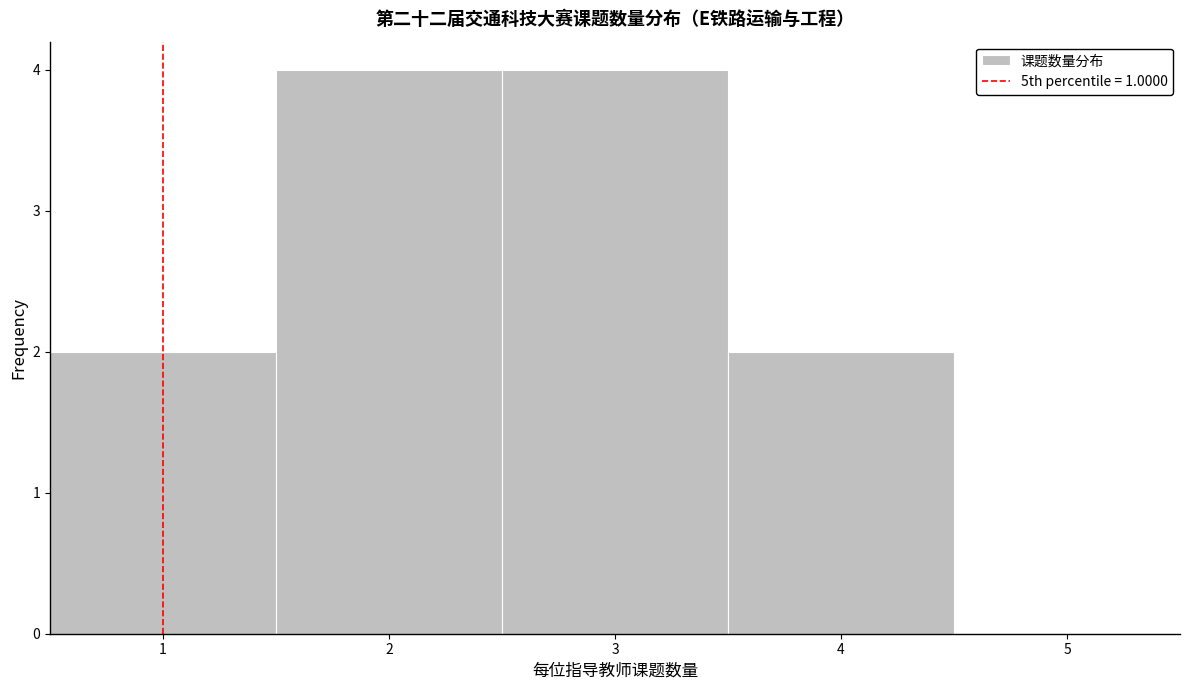

Reading left to right, transcribe this chart: for each bar, give the range it covers on the x-axis and its height. The values are not printed on the chart, so give them approximately, as read against the axis.

0.5 to 1.5: 2
1.5 to 2.5: 4
2.5 to 3.5: 4
3.5 to 4.5: 2
4.5 to 5.5: 0